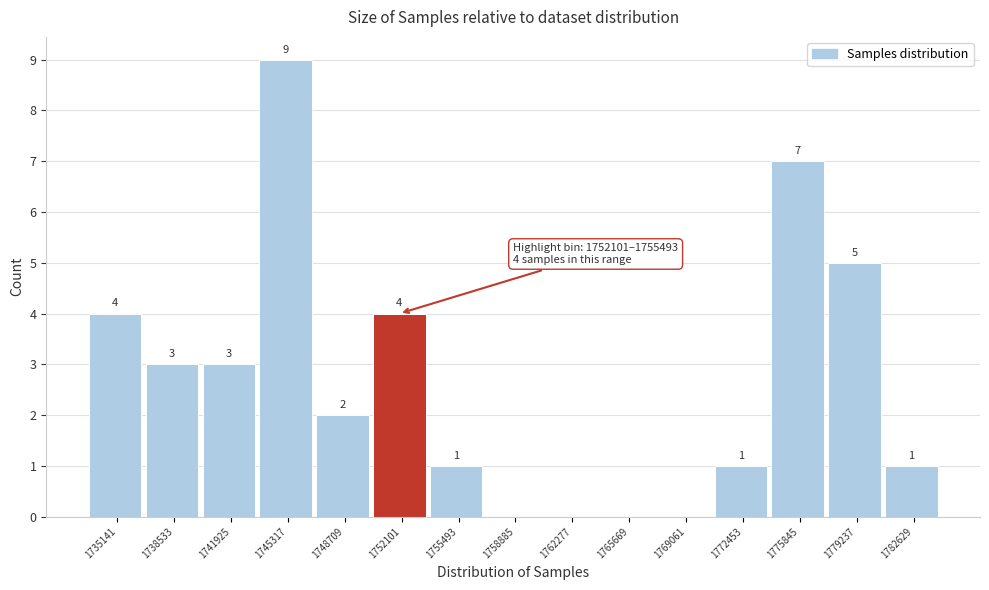

Reading left to right, transcribe all the data shown in this chart.

1735141=4	1738533=3	1741925=3	1745317=9	1748709=2	1752101=4	1755493=1	1758885=0	1762277=0	1765669=0	1769061=0	1772453=1	1775845=7	1779237=5	1782629=1